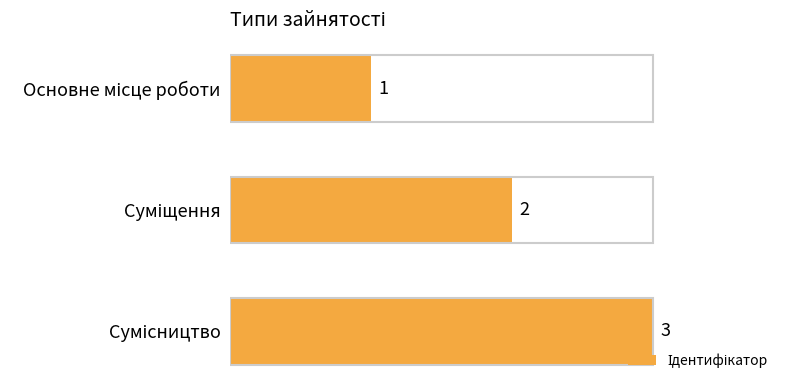

What is the difference between the maximum and second lowest values?

1